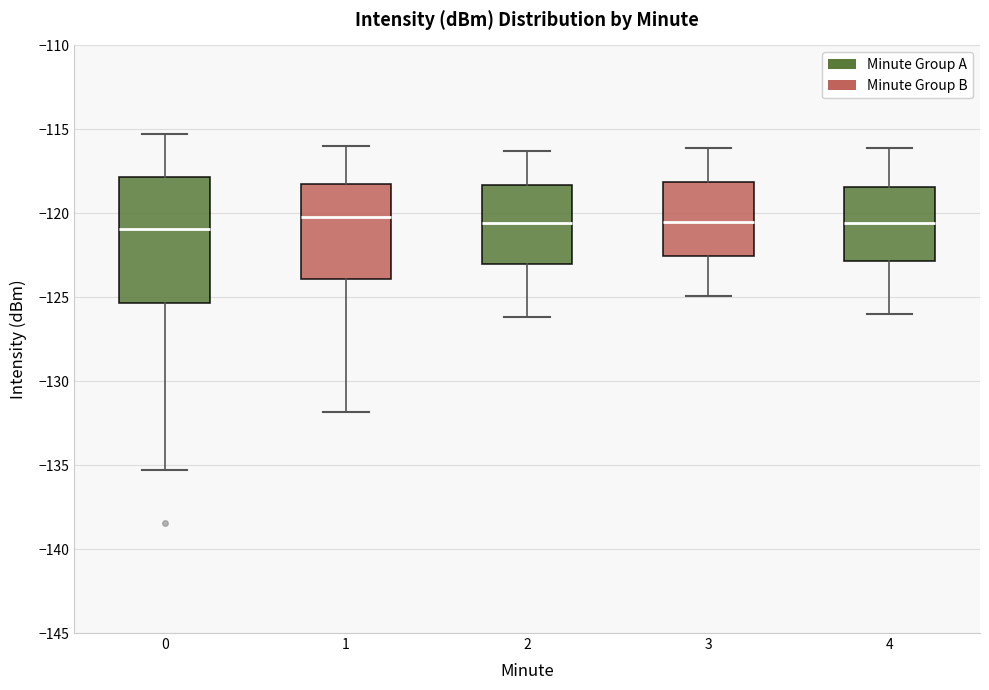

Reading left to right, read every box against the y-axis: the position of its median line, the range the box covers, and the ends of its whiskers. The values are not printed on the chart, so give them approximately, as read against the axis.

0: median -121.0, box -125.5 to -118.0, whiskers -135.5 to -115.5
1: median -120.0, box -124.0 to -118.5, whiskers -132.0 to -116.0
2: median -120.5, box -123.0 to -118.5, whiskers -126.0 to -116.5
3: median -120.5, box -122.5 to -118.0, whiskers -125.0 to -116.0
4: median -120.5, box -123.0 to -118.5, whiskers -126.0 to -116.0